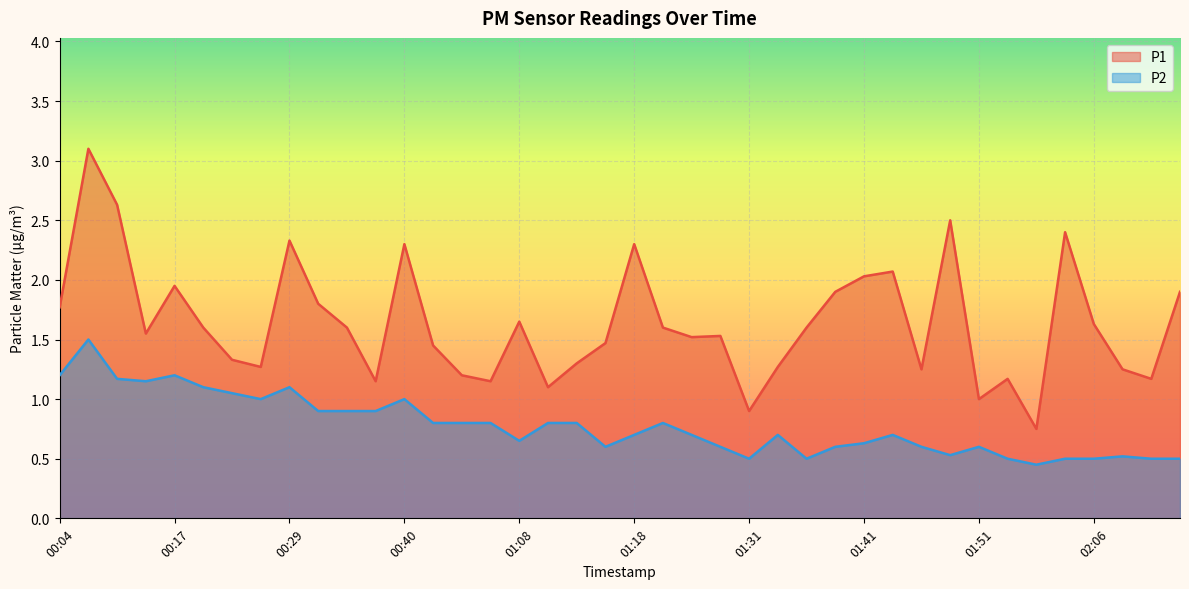

At which label does P1 first exceed 1?

00:04